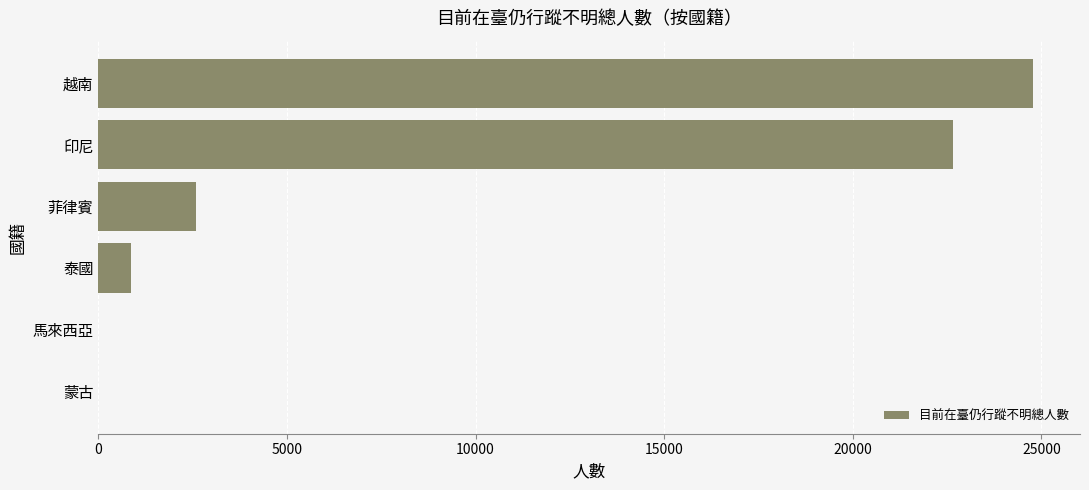

What is the sum of all values?

50893